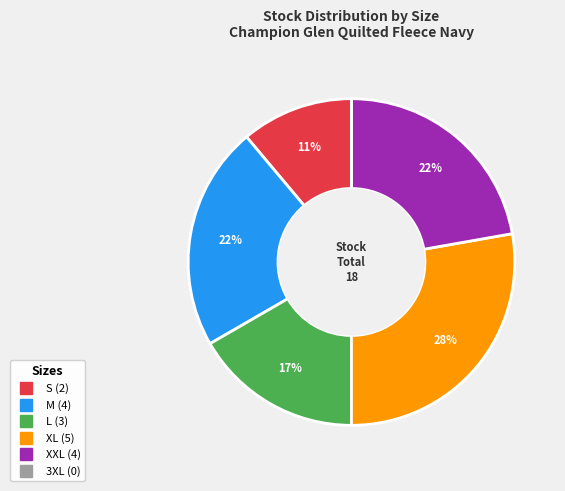

Which has a higher value, S or M?

M